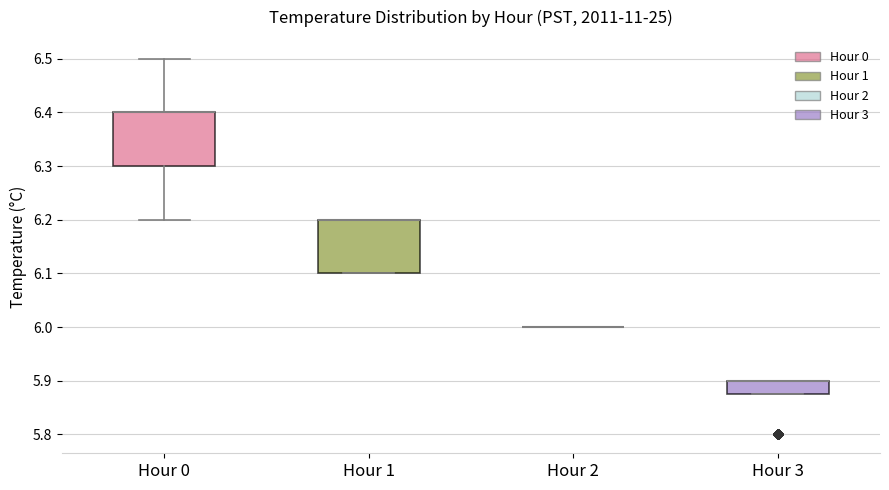

Reading left to right, transcribe this box plot: for each box, give where its median line is, the range the box spans, and where its two whiskers end, as read against the y-axis. The values are not printed on the chart, so give them approximately, as read against the axis.

Hour 0: median 6.40 (drawn on the box's upper edge), box 6.30 to 6.40, whiskers 6.20 to 6.50
Hour 1: median 6.20 (drawn on the box's upper edge), box 6.10 to 6.20, whiskers 6.10 to 6.20
Hour 2: box collapsed to a line at 6.00, whiskers 6.00 to 6.00
Hour 3: median 5.90 (drawn on the box's upper edge), box 5.88 to 5.90, whiskers 5.88 to 5.90